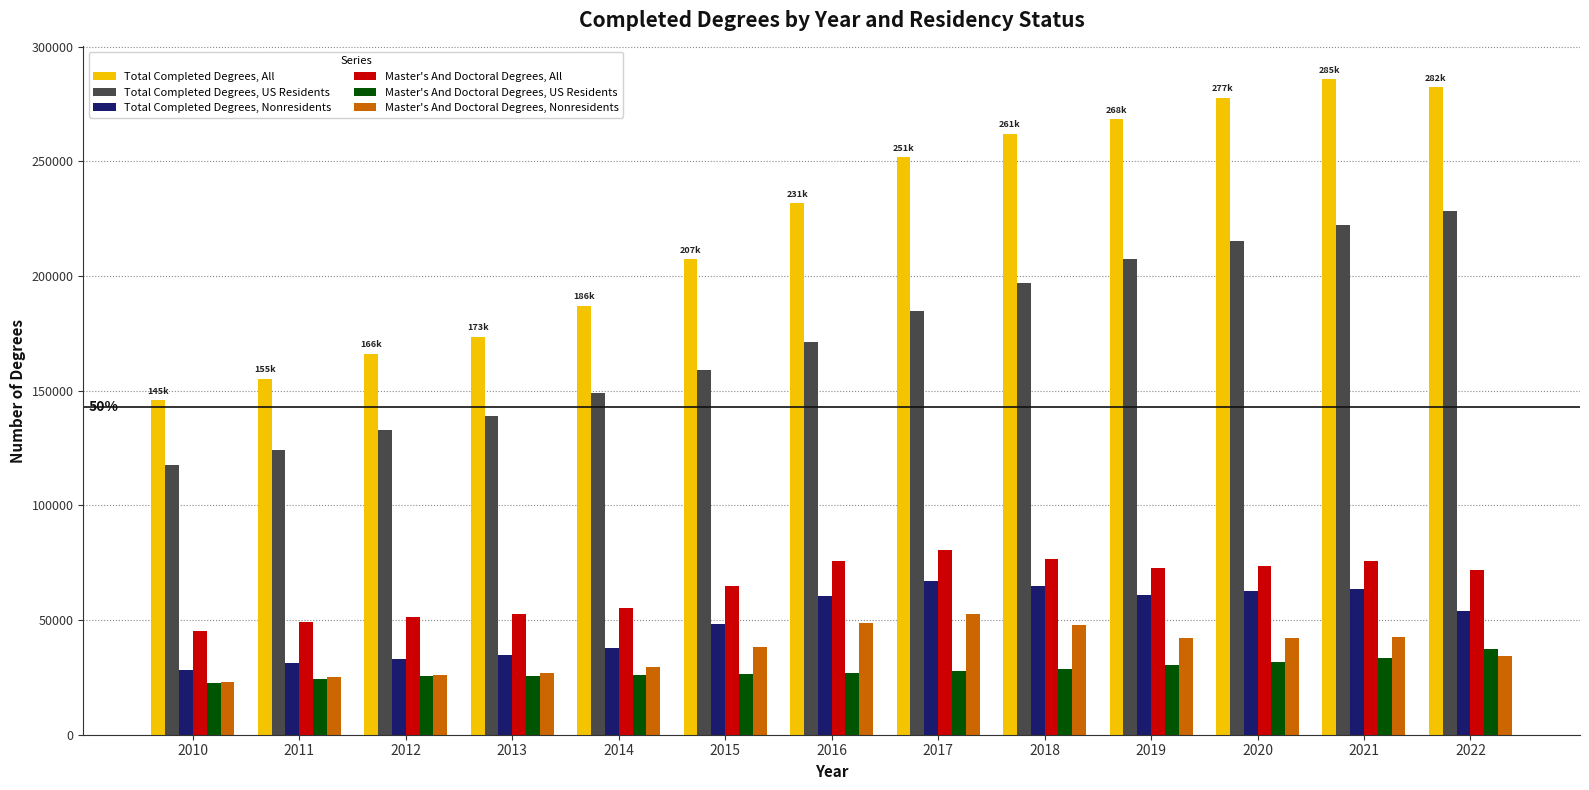

What are all the series names shown in the legend?

Total Completed Degrees, All, Total Completed Degrees, US Residents, Total Completed Degrees, Nonresidents, Master's And Doctoral Degrees, All, Master's And Doctoral Degrees, US Residents, Master's And Doctoral Degrees, Nonresidents